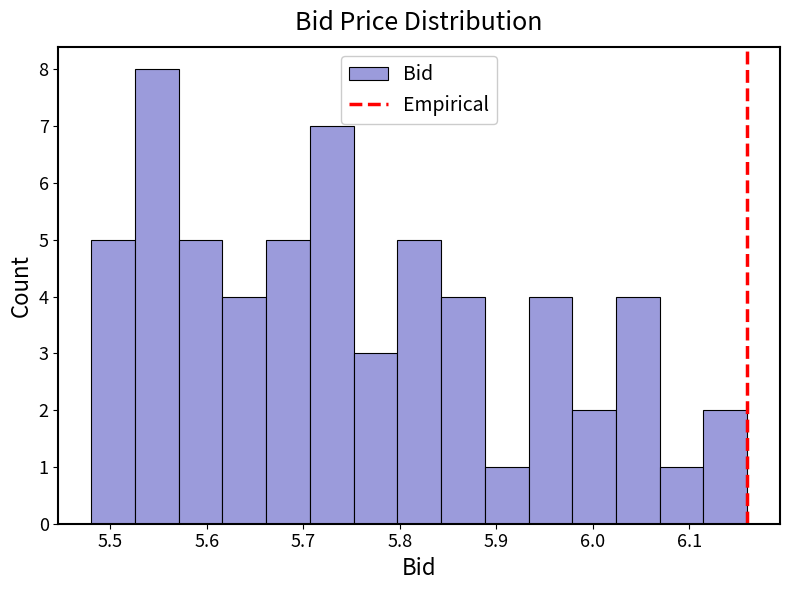

Reading left to right, list every bar in this chart as the range it spans on the x-axis followed by its height. Neither the bar edges nor the heights are printed on the chart, so give them approximately, as read against the axes.

5.48 to 5.53: 5
5.53 to 5.57: 8
5.57 to 5.62: 5
5.62 to 5.66: 4
5.66 to 5.71: 5
5.71 to 5.75: 7
5.75 to 5.80: 3
5.80 to 5.84: 5
5.84 to 5.89: 4
5.89 to 5.93: 1
5.93 to 5.98: 4
5.98 to 6.02: 2
6.02 to 6.07: 4
6.07 to 6.11: 1
6.11 to 6.16: 2